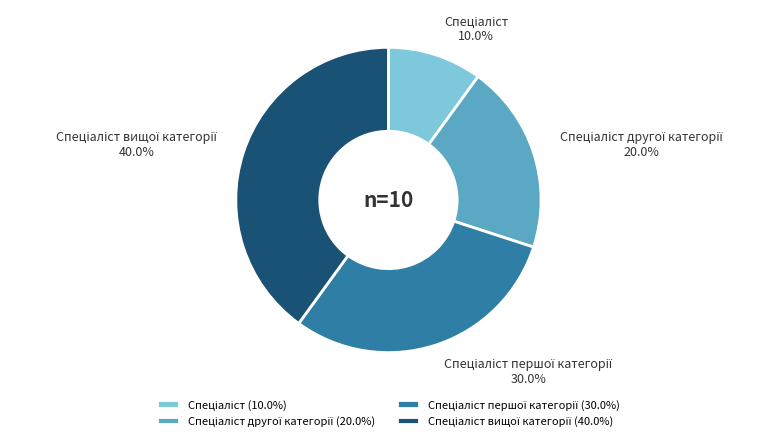

To the nearest percent, what is the average slice percentage?

25%